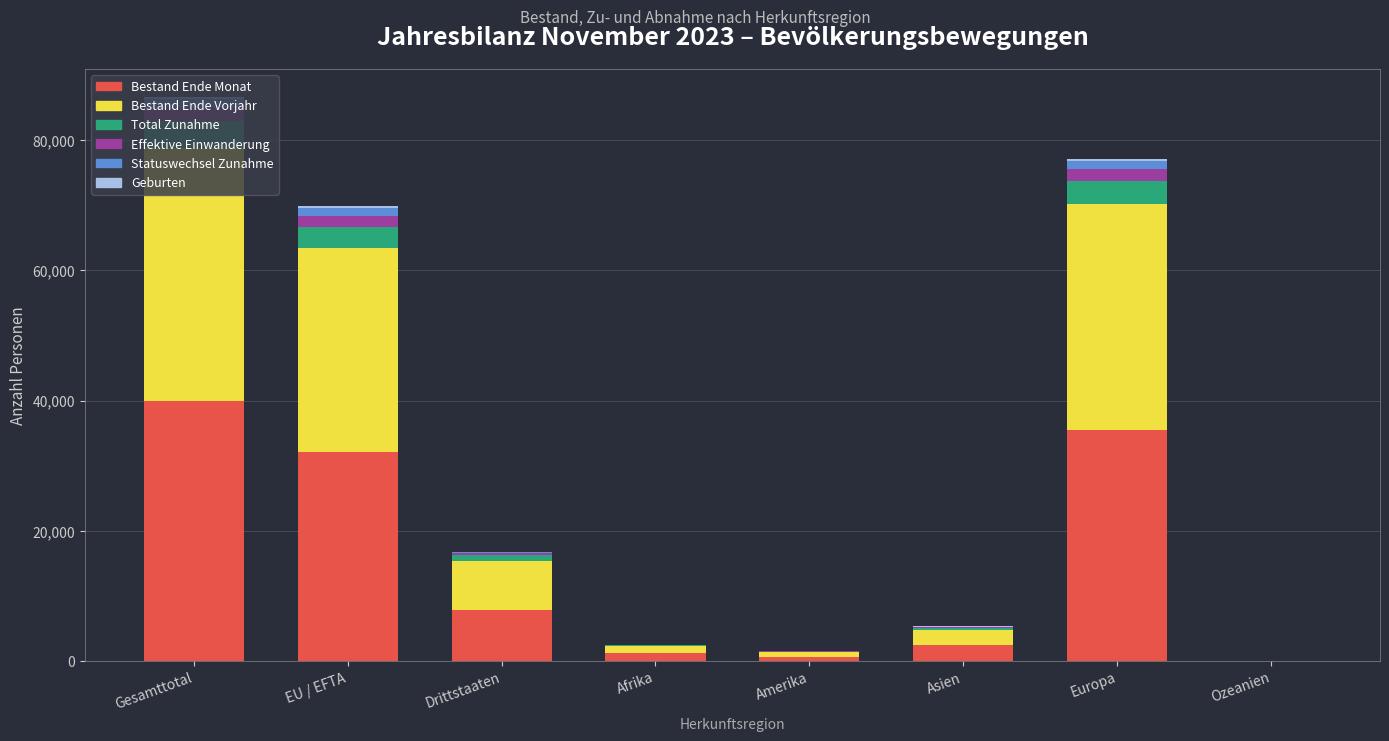

What is the sum of all Bestand Ende Monat values?

119889